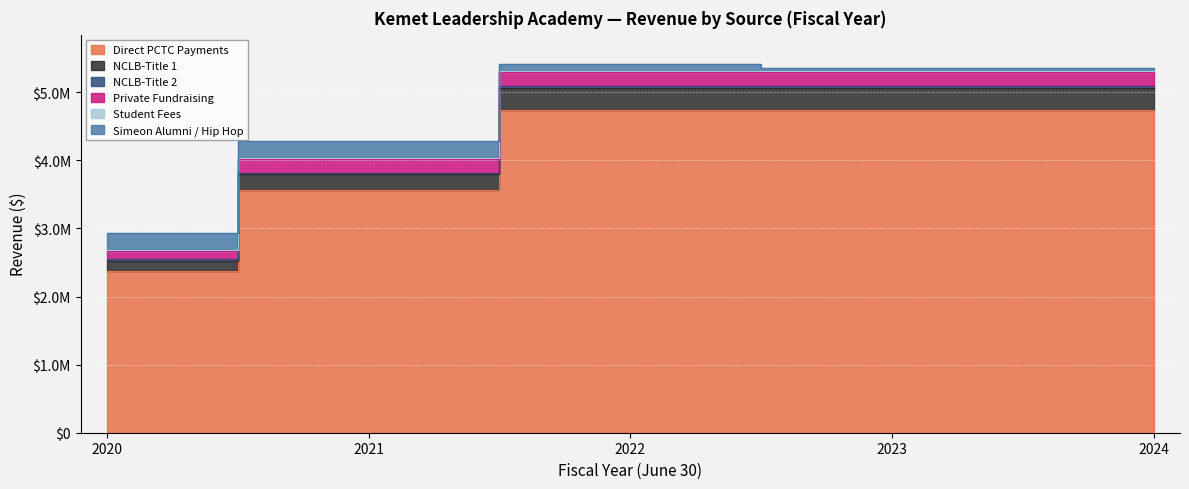

True or false: Student Fees has more than 0 interior local peaks.

False